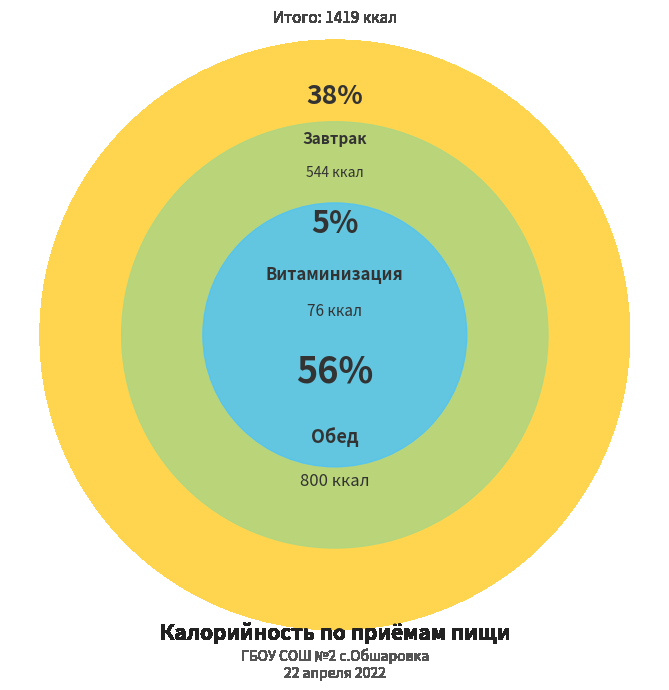

To the nearest percent, what is the average slice percentage?

33%